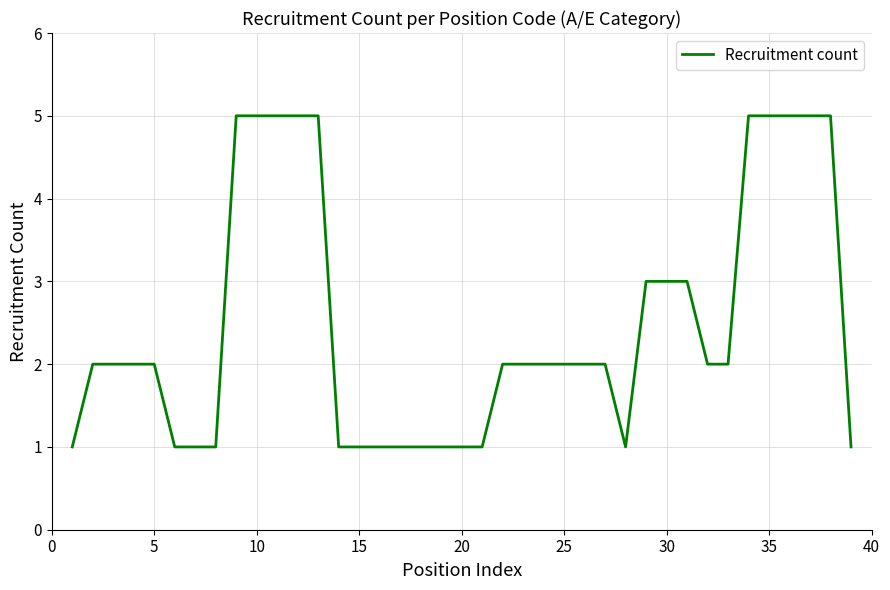

What is the greatest value displayed?

5